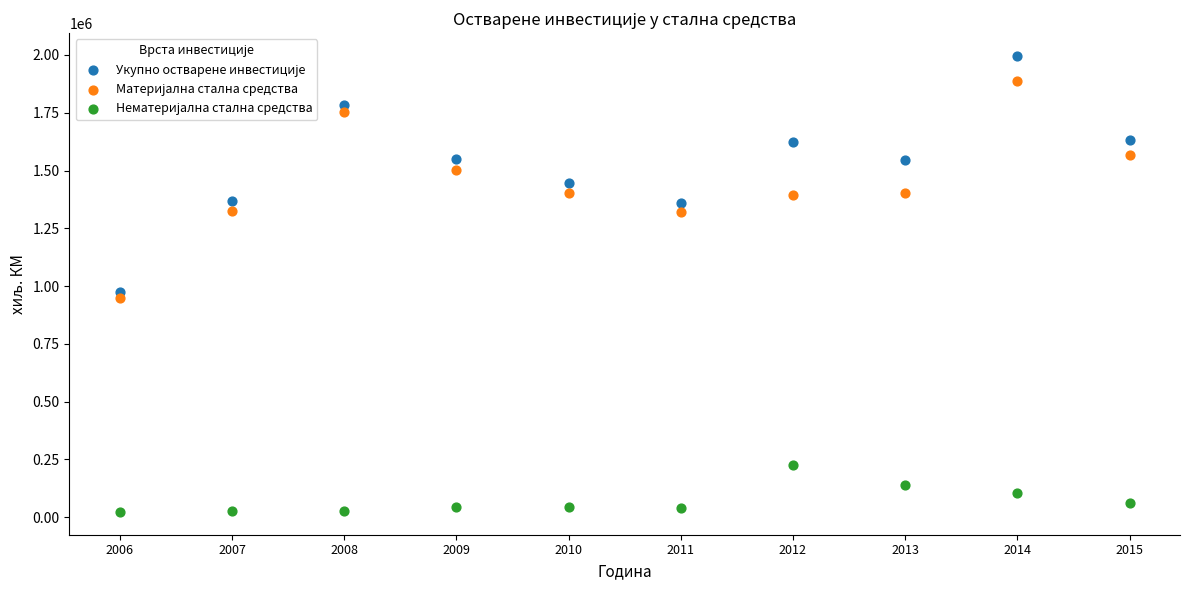

Across all data points, what is the range of X values (max minus min)?

9